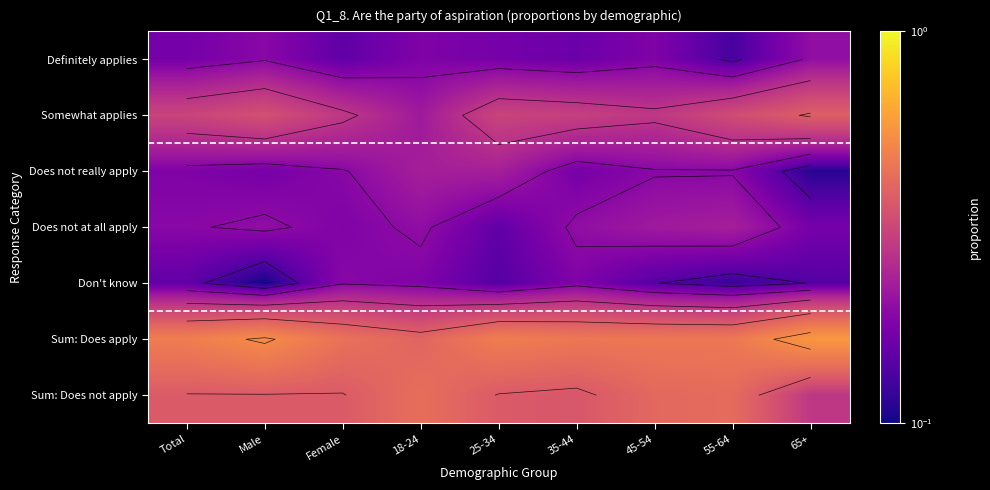

Rank the categories by Somewhat applies value from lowest to highest.

18-24, Female, 45-54, 35-44, Total, 25-34, 55-64, Male, 65+